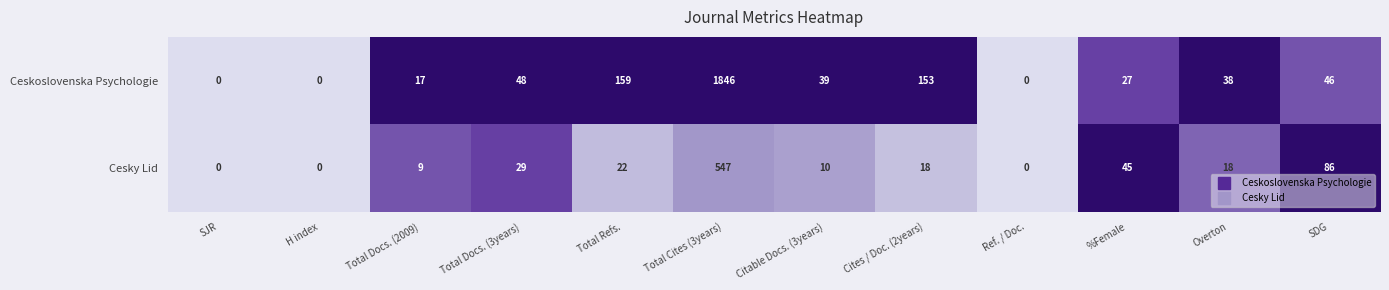

List the series in order of their overall mean, highest first.

Ceskoslovenska Psychologie, Cesky Lid